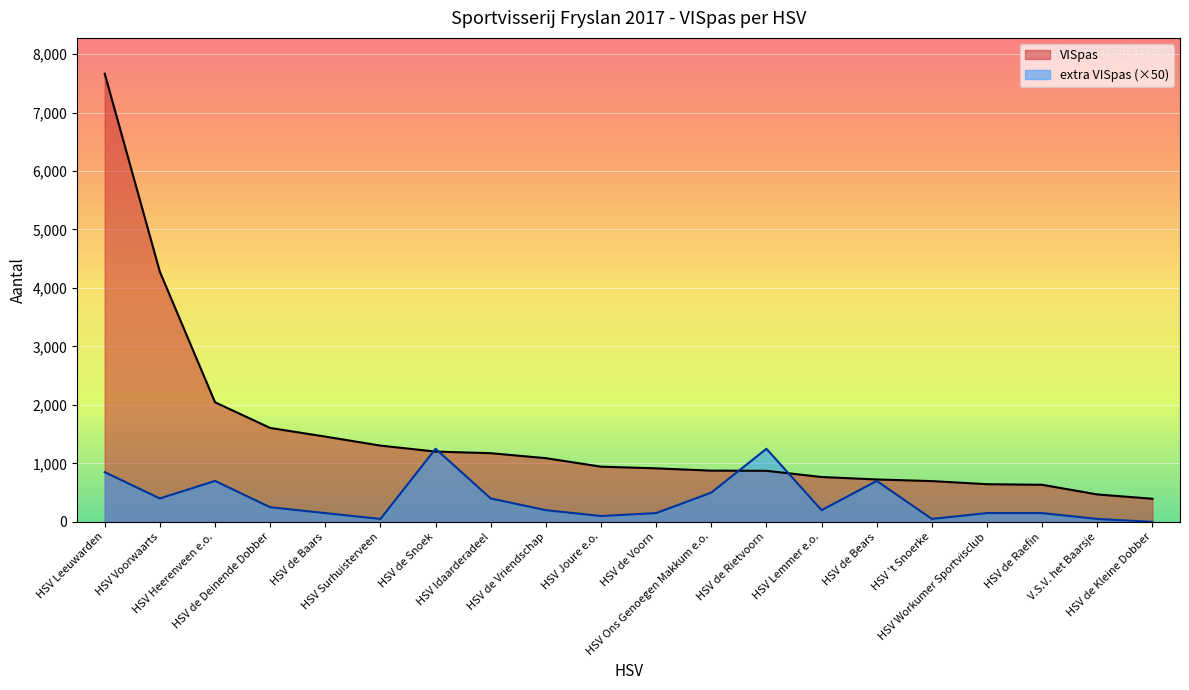

What is the average value of the extra VISpas series?

378